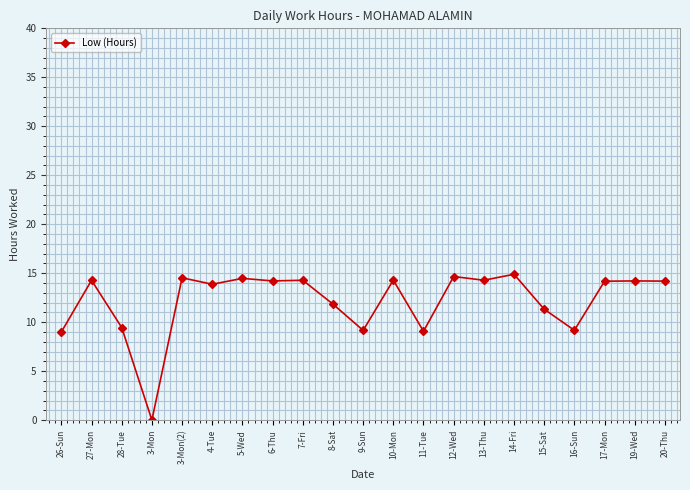

Which label corresponds to the smallest value in the chart?

3-Mon